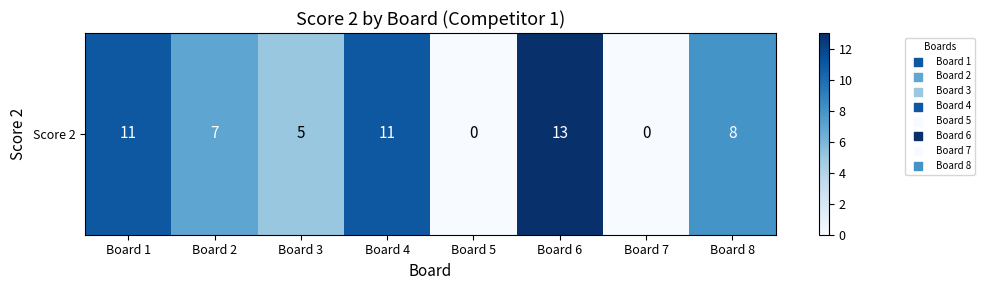

Reading right to left, what are all the values shown in this chart?

Board 8=8	Board 7=0	Board 6=13	Board 5=0	Board 4=11	Board 3=5	Board 2=7	Board 1=11